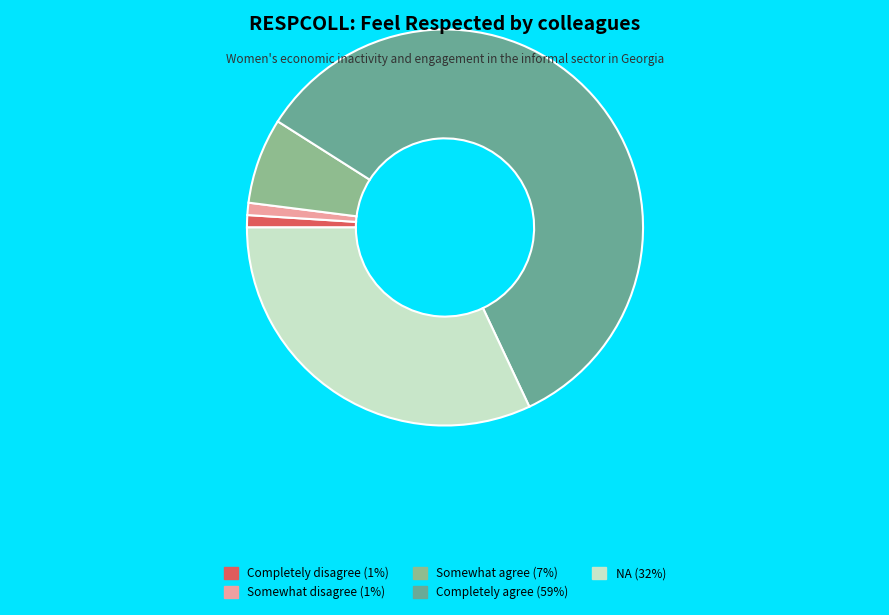

Does any single category account for the majority?

Yes